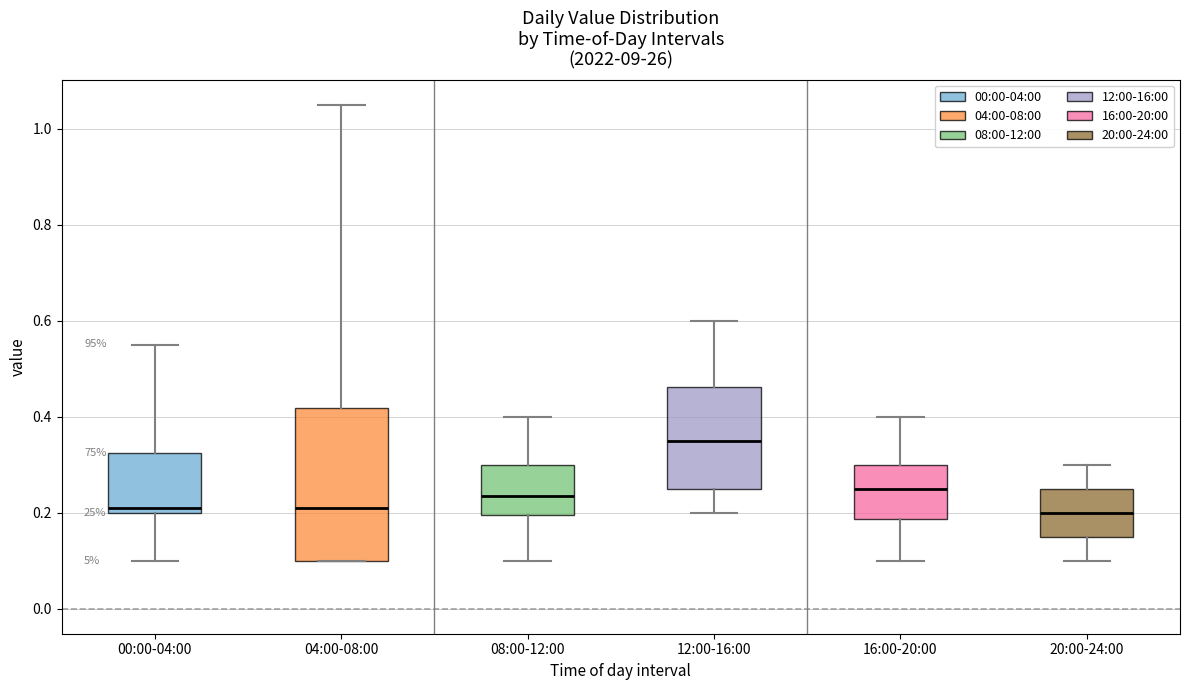

Reading left to right, read every box against the y-axis: the position of its median line, the range the box covers, and the ends of its whiskers. The values are not printed on the chart, so give them approximately, as read against the axis.

00:00-04:00: median 0.22, box 0.20 to 0.32, whiskers 0.10 to 0.56
04:00-08:00: median 0.22, box 0.10 to 0.42, whiskers 0.10 to 1.06
08:00-12:00: median 0.24, box 0.20 to 0.30, whiskers 0.10 to 0.40
12:00-16:00: median 0.36, box 0.26 to 0.46, whiskers 0.20 to 0.60
16:00-20:00: median 0.26, box 0.18 to 0.30, whiskers 0.10 to 0.40
20:00-24:00: median 0.20, box 0.16 to 0.26, whiskers 0.10 to 0.30